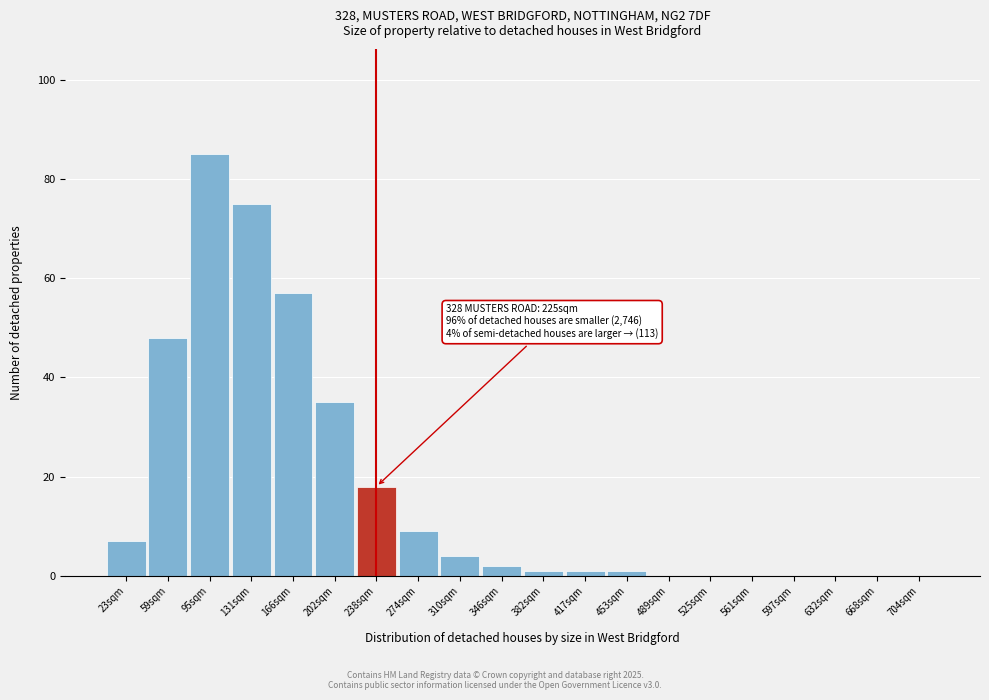

Reading left to right, what are all the values shown in this chart?

23sqm=7	59sqm=48	95sqm=85	131sqm=75	166sqm=57	202sqm=35	238sqm=18	274sqm=9	310sqm=4	346sqm=2	382sqm=1	417sqm=1	453sqm=1	489sqm=0	525sqm=0	561sqm=0	597sqm=0	632sqm=0	668sqm=0	704sqm=0